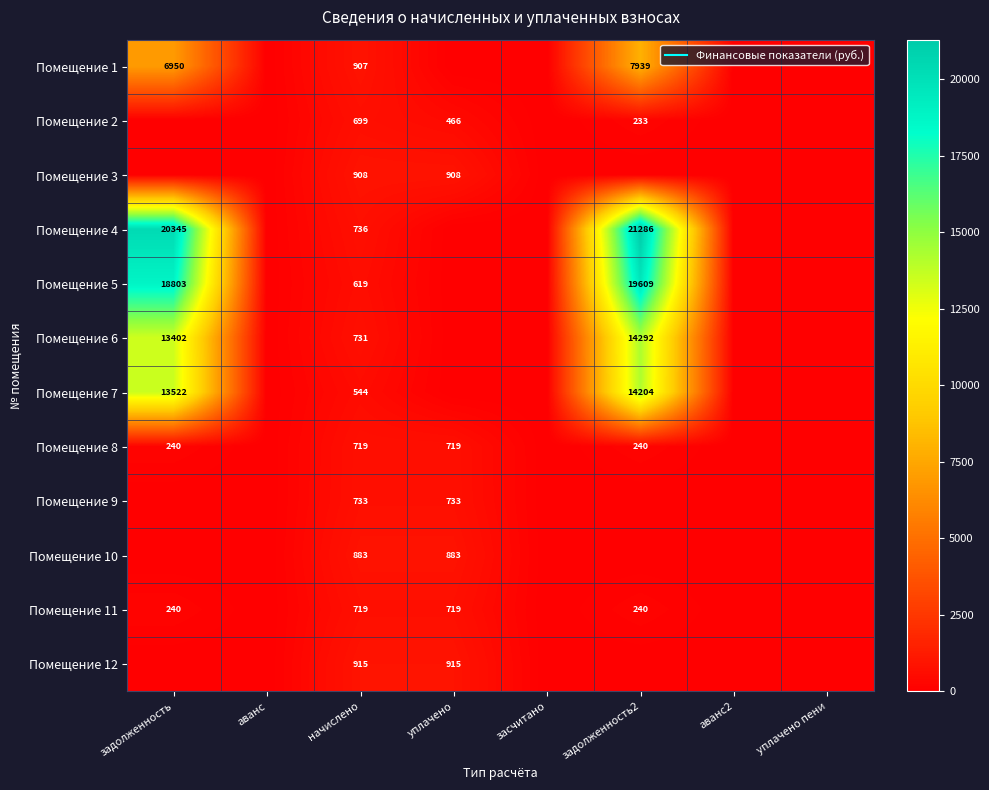

What is the difference between the highest and lowest values at начислено?

371.5